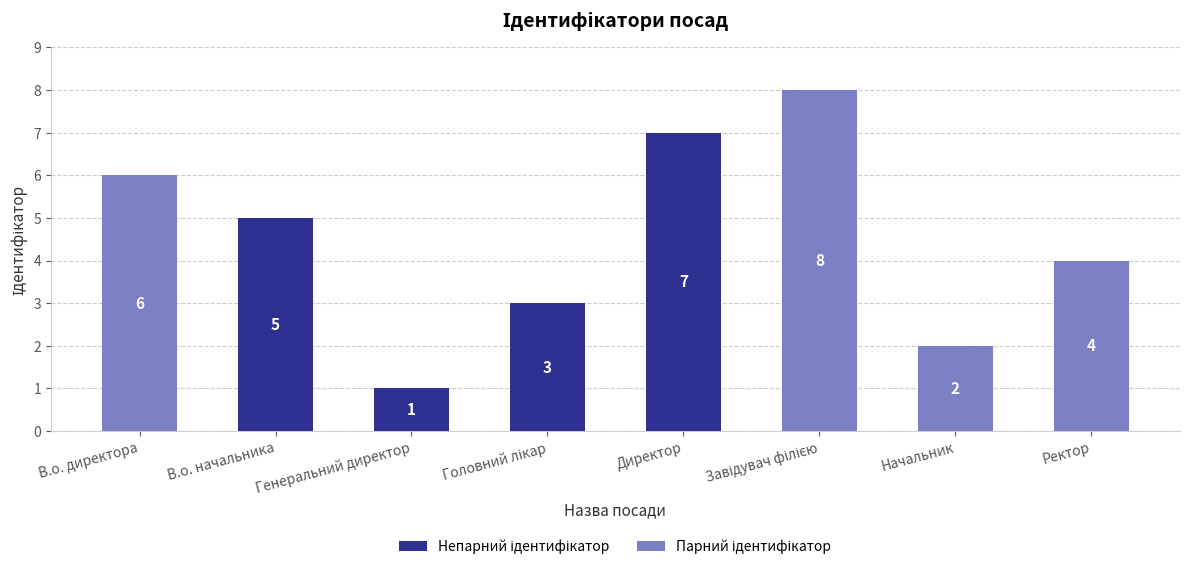

Read the value at Директор.

7